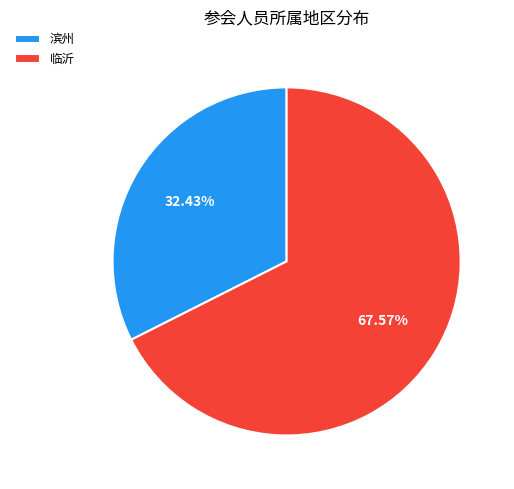

Is the sum of 临沂 and 滨州 greater than half?

Yes